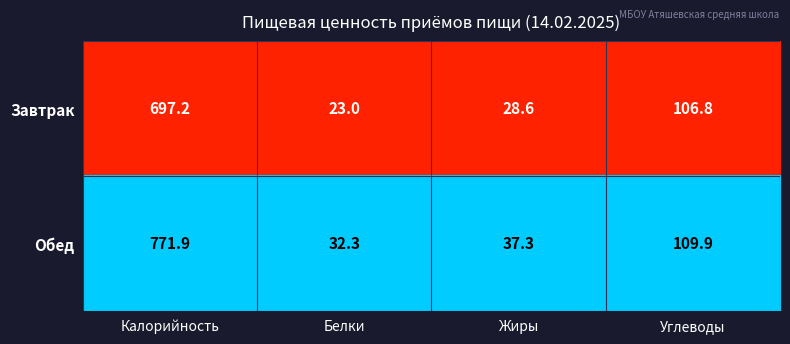

List the series in order of their overall mean, highest first.

Обед, Завтрак